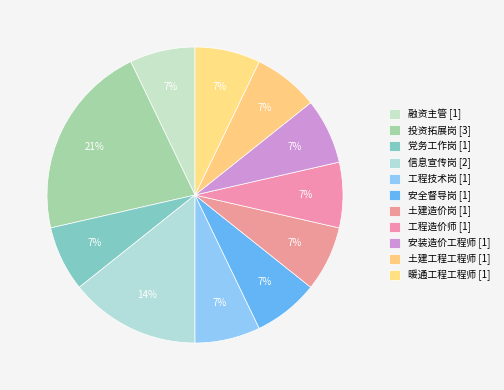

How many slices are in this pie chart?

11